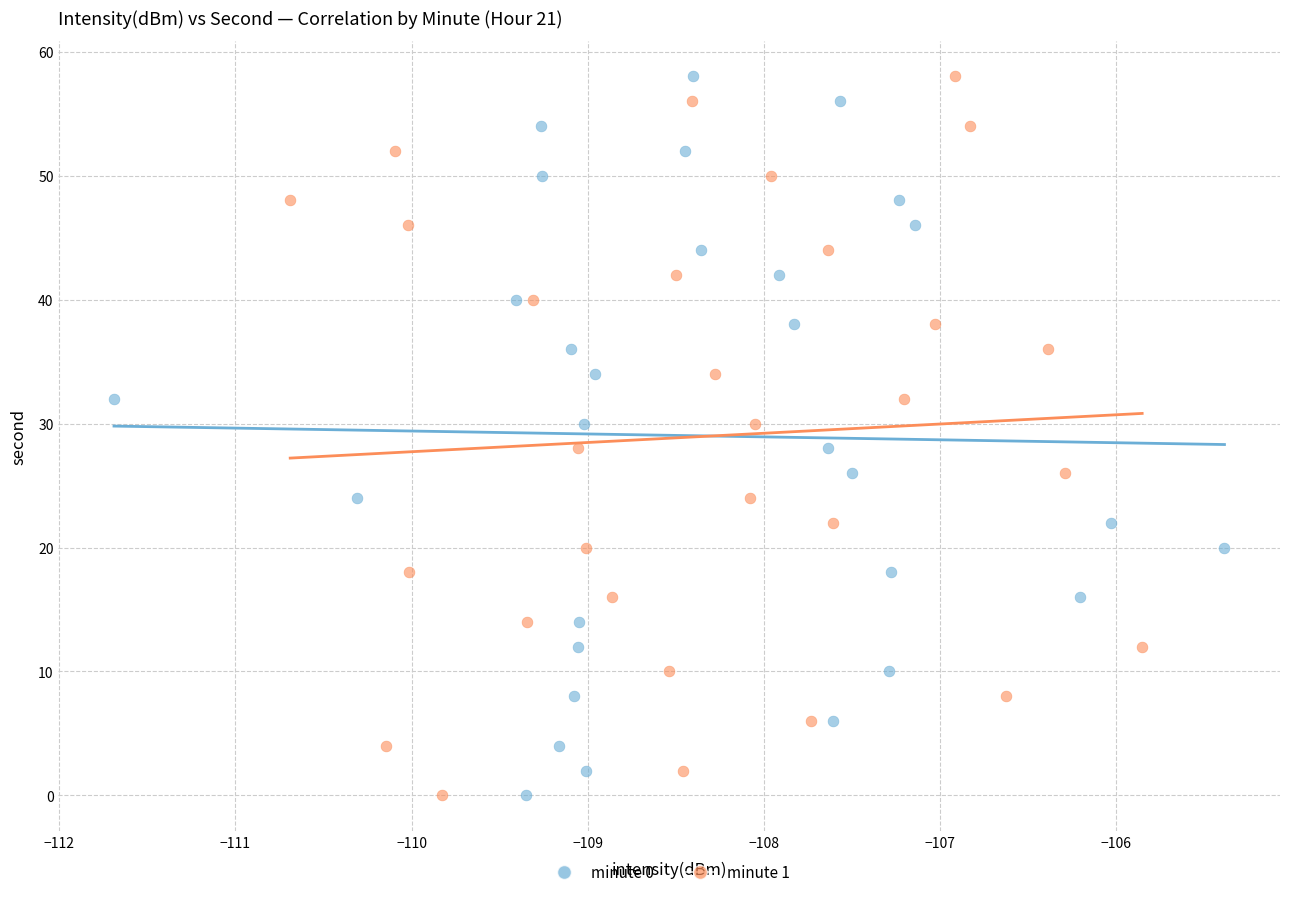

What are all the series names shown in the legend?

minute 0, minute 1